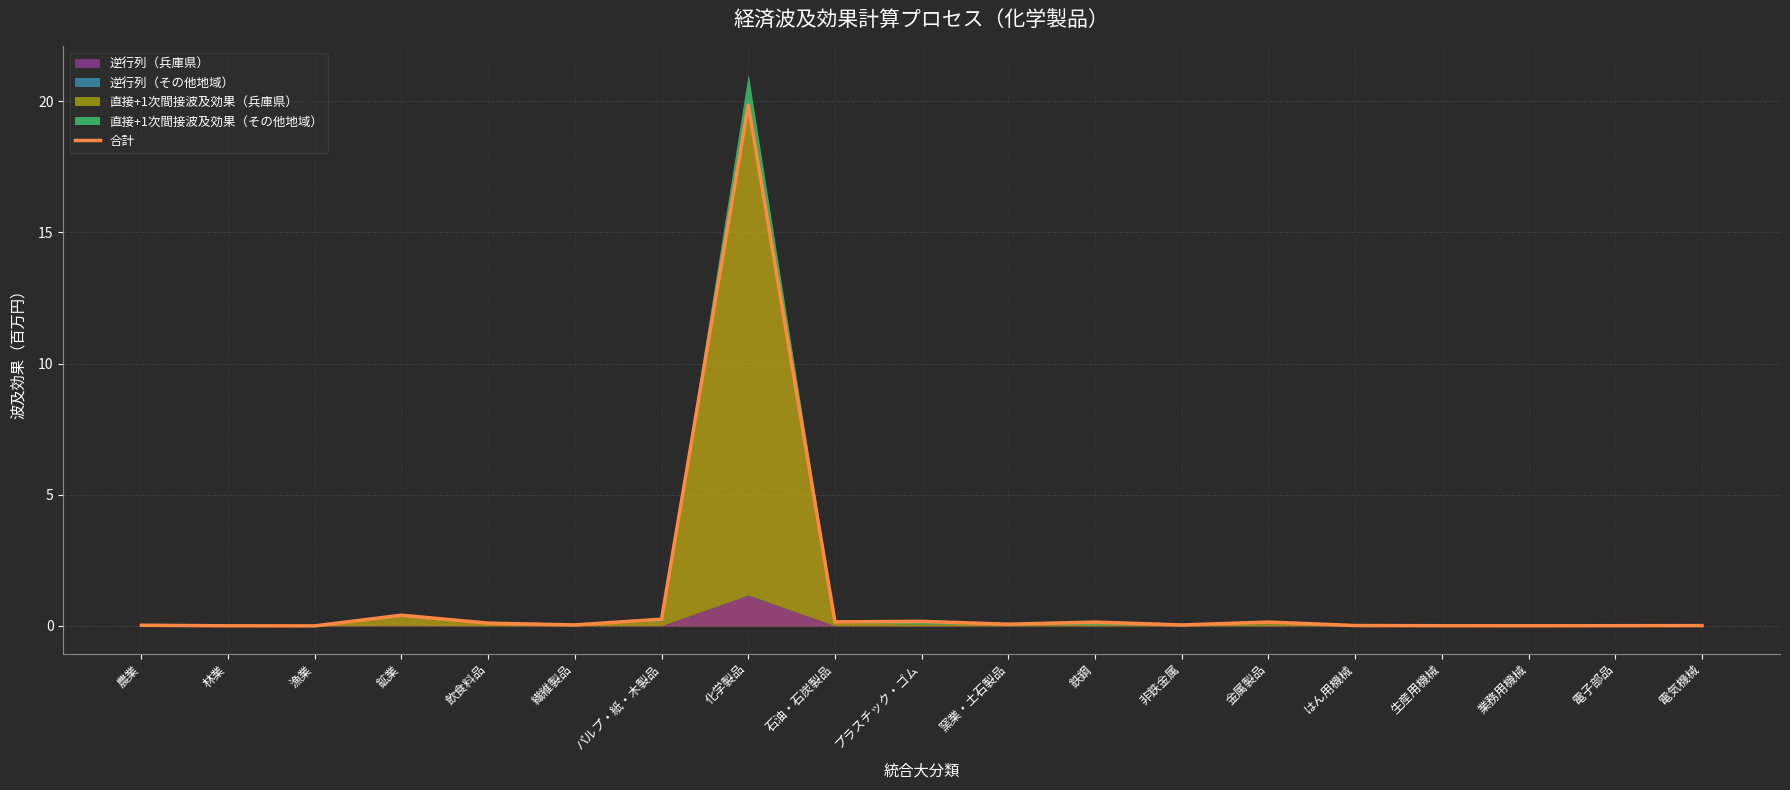

What is the difference between the maximum and minimum values?

19.8